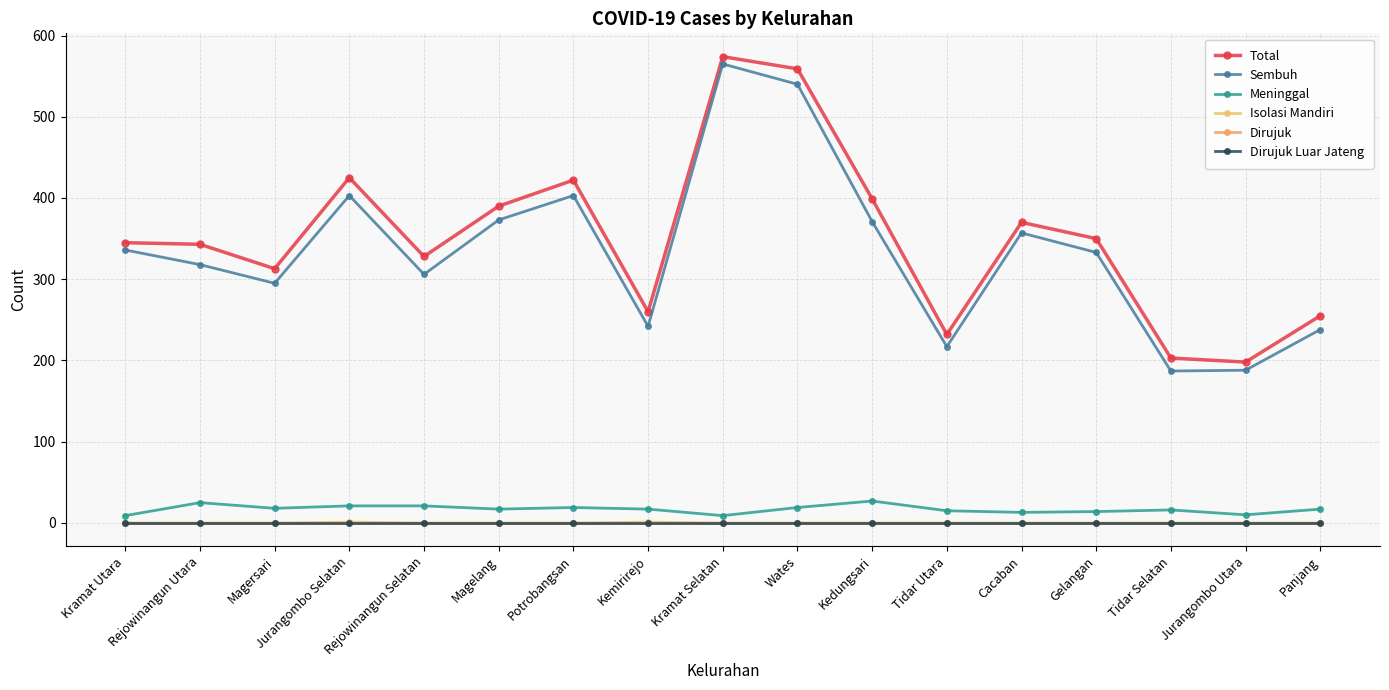

The value of Meninggal at Tidar Utara is 15. True or false?

True